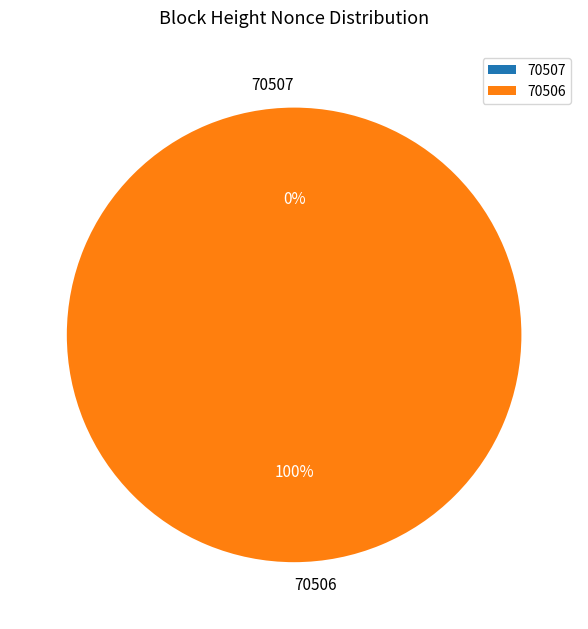

Is it true that 70506 is 100% of the pie?

True